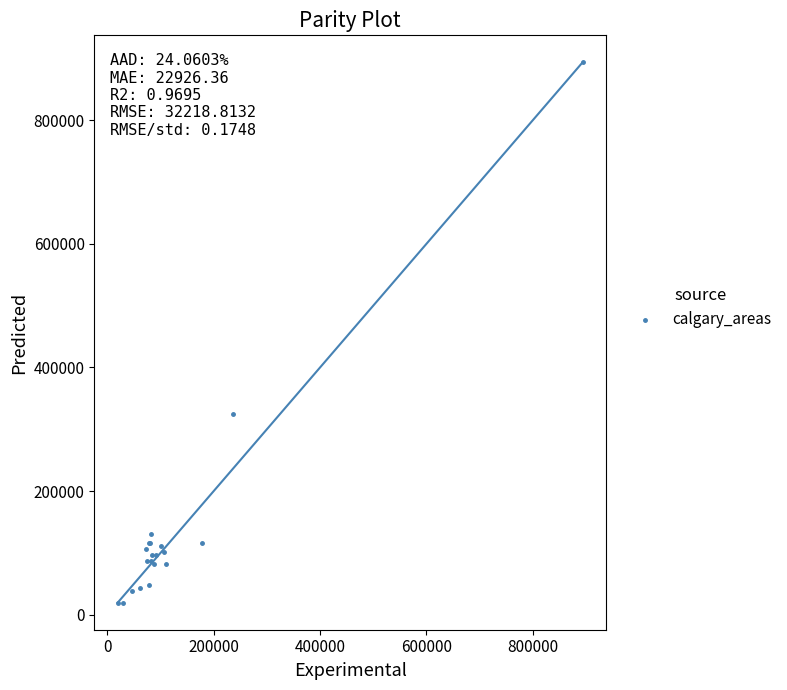

What Y value in the scatter plot is closest to 456465?

325347.0